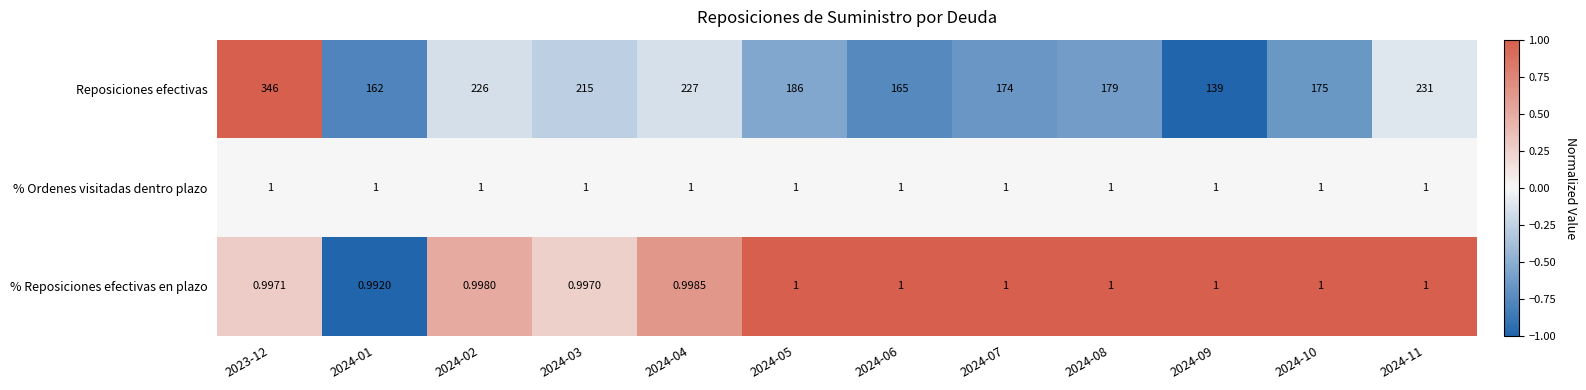

Rank the series at 2024-01 from highest to lowest value.

Reposiciones efectivas, % Ordenes visitadas dentro plazo, % Reposiciones efectivas en plazo